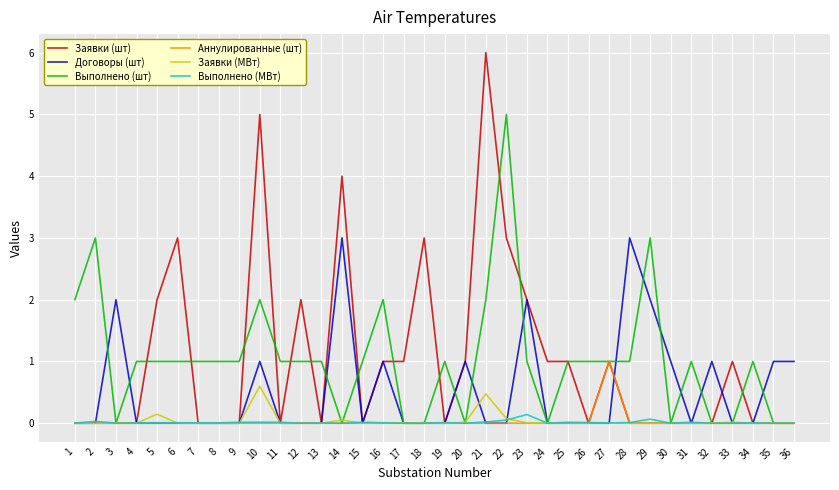

Which series has the widest spread of values?

Заявки (шт)